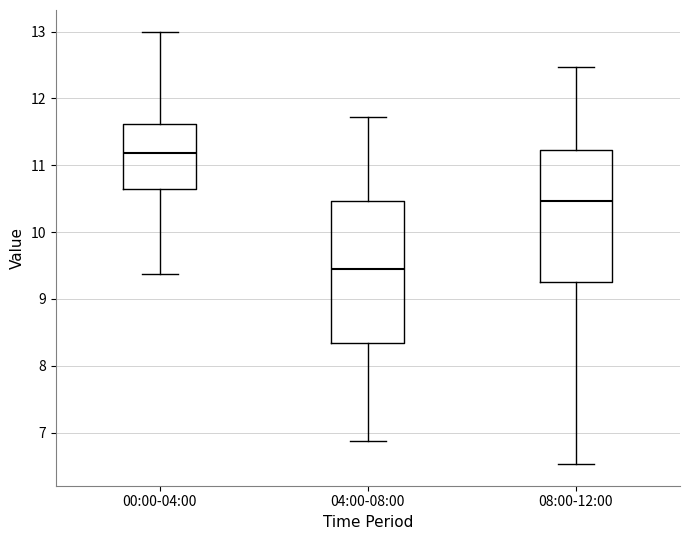

Reading left to right, transcribe this box plot: for each box, give where its median line is, the range the box spans, and where its two whiskers end, as read against the y-axis. The values are not printed on the chart, so give them approximately, as read against the axis.

00:00-04:00: median 11.2, box 10.6 to 11.6, whiskers 9.4 to 13.0
04:00-08:00: median 9.5, box 8.3 to 10.5, whiskers 6.9 to 11.7
08:00-12:00: median 10.5, box 9.3 to 11.2, whiskers 6.5 to 12.5